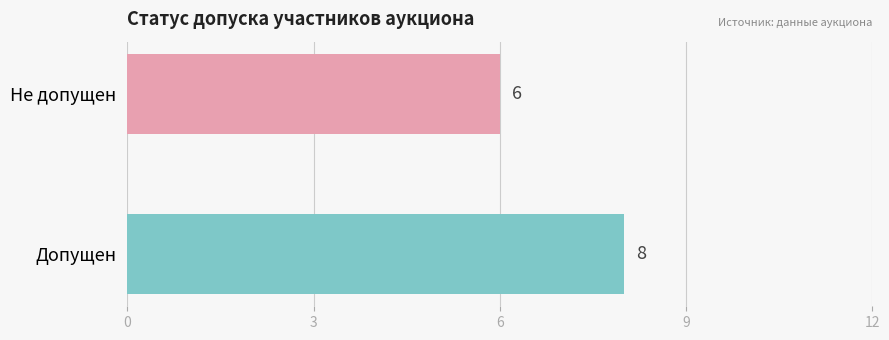

What is the ratio of the value at Допущен to the value at Не допущен?

1.3